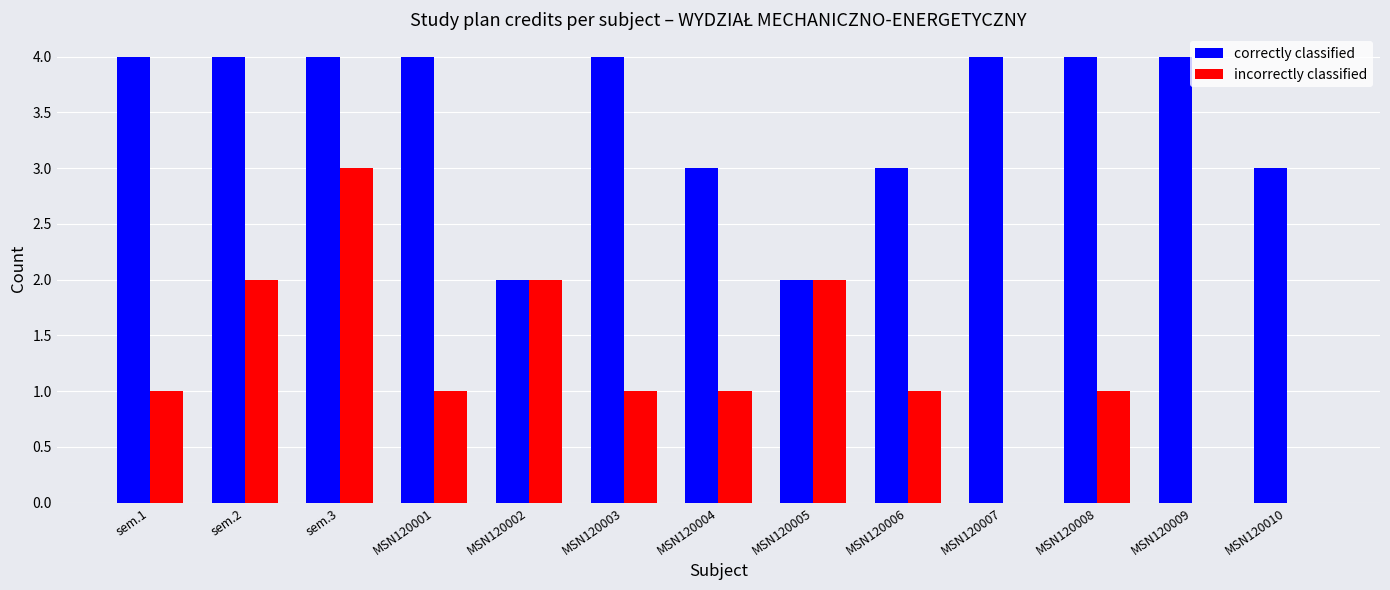

What are all the series names shown in the legend?

correctly classified, incorrectly classified